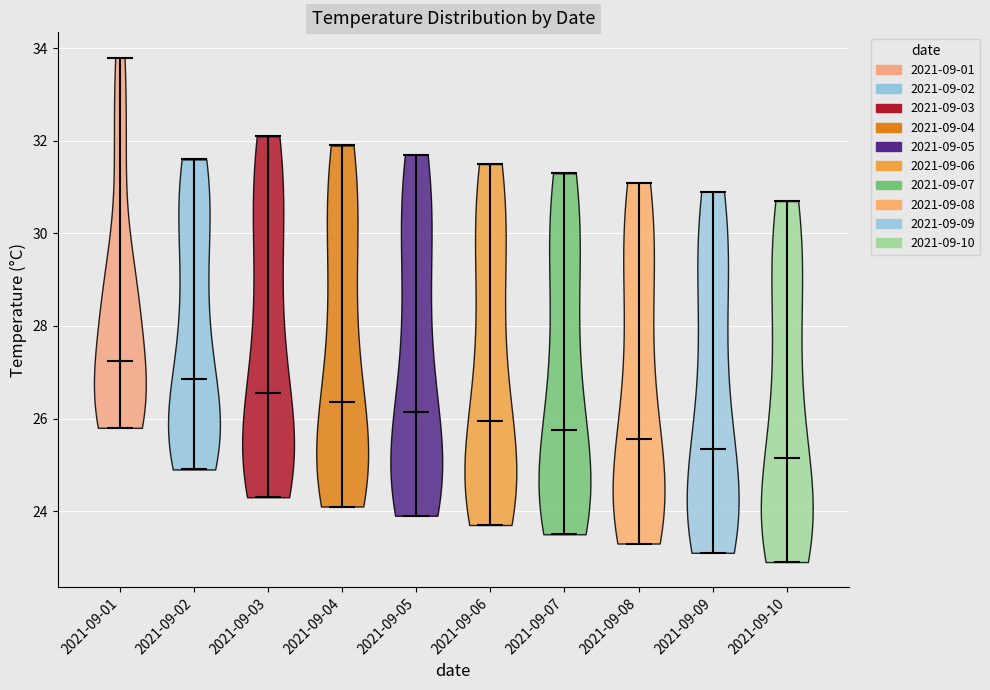

Reading left to right, read every violin against the y-axis: where its median line is, and the lowest and highest points it reaches. The values are not printed on the chart, so give them approximately, as read against the axis.

2021-09-01: median line 27.2, lowest point 25.8, highest point 33.8
2021-09-02: median line 26.8, lowest point 25.0, highest point 31.6
2021-09-03: median line 26.6, lowest point 24.4, highest point 32.2
2021-09-04: median line 26.4, lowest point 24.2, highest point 32.0
2021-09-05: median line 26.2, lowest point 24.0, highest point 31.8
2021-09-06: median line 26.0, lowest point 23.8, highest point 31.6
2021-09-07: median line 25.8, lowest point 23.6, highest point 31.4
2021-09-08: median line 25.6, lowest point 23.4, highest point 31.2
2021-09-09: median line 25.4, lowest point 23.2, highest point 31.0
2021-09-10: median line 25.2, lowest point 23.0, highest point 30.8